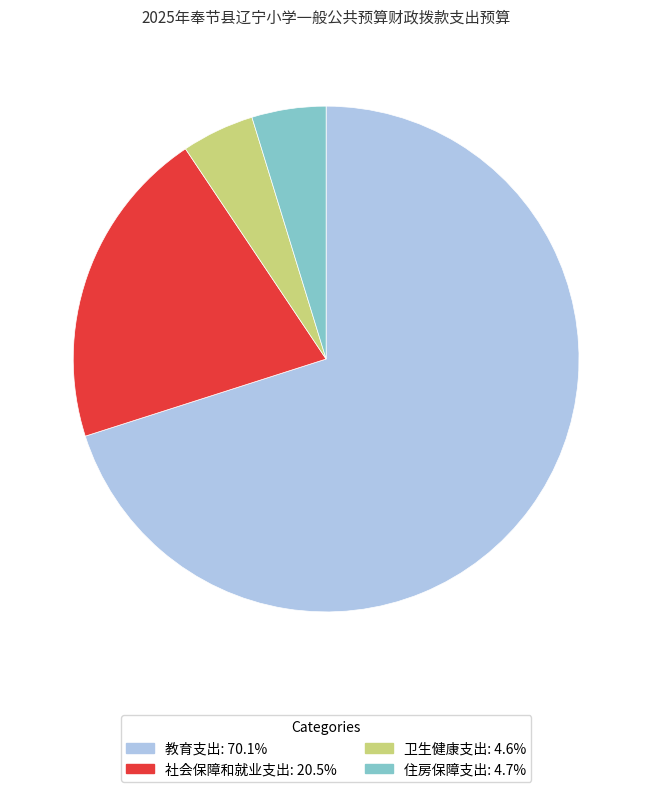

Does any single category account for the majority?

Yes